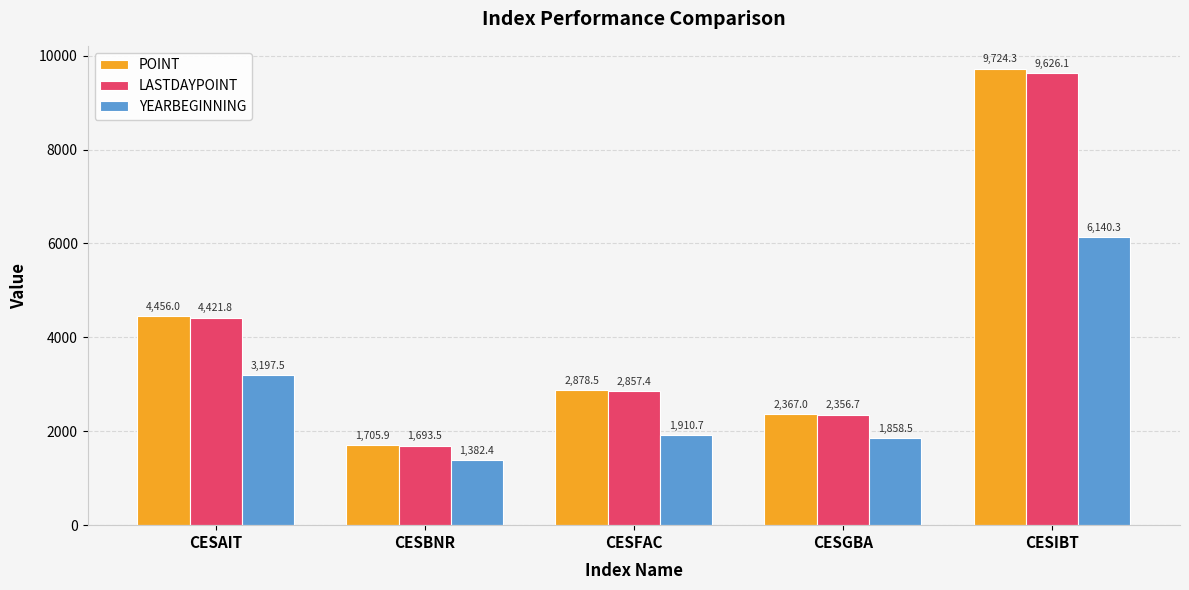

Reading left to right, transcribe all the data shown in this chart.

POINT: 4456.0	1705.9	2878.5	2367.0	9724.3
LASTDAYPOINT: 4421.8	1693.5	2857.4	2356.7	9626.1
YEARBEGINNING: 3197.5	1382.4	1910.7	1858.5	6140.3